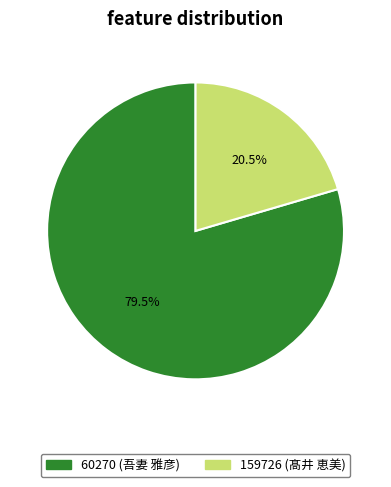

Which has a higher value, 60270 (吾妻 雅彦) or 159726 (髙井 恵美)?

60270 (吾妻 雅彦)